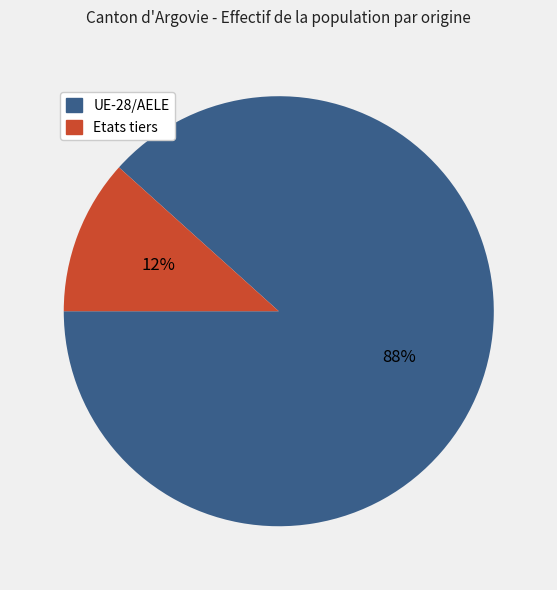

To the nearest percent, what percentage of the pie is Etats tiers?

12%